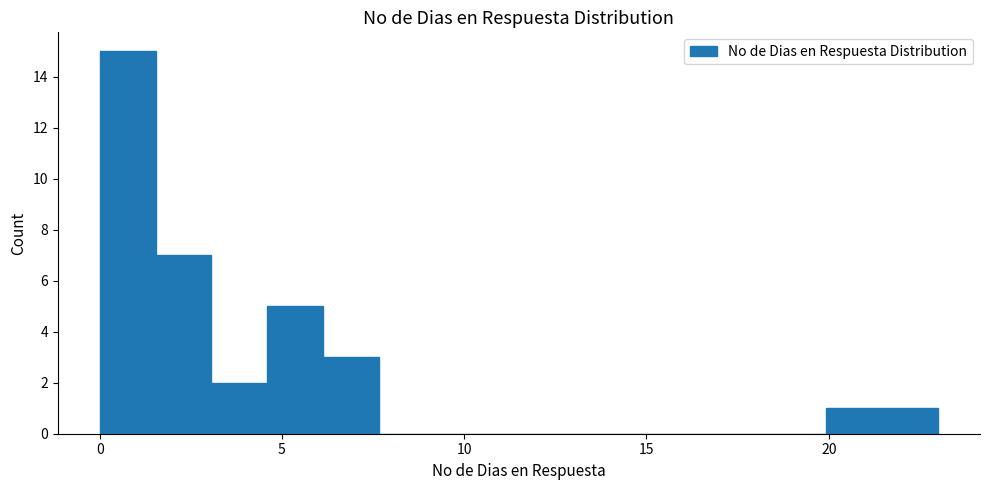

Around what value on the x-axis is the tallest bar? Give the approximate position of its centre, as read against the axis.

1.0